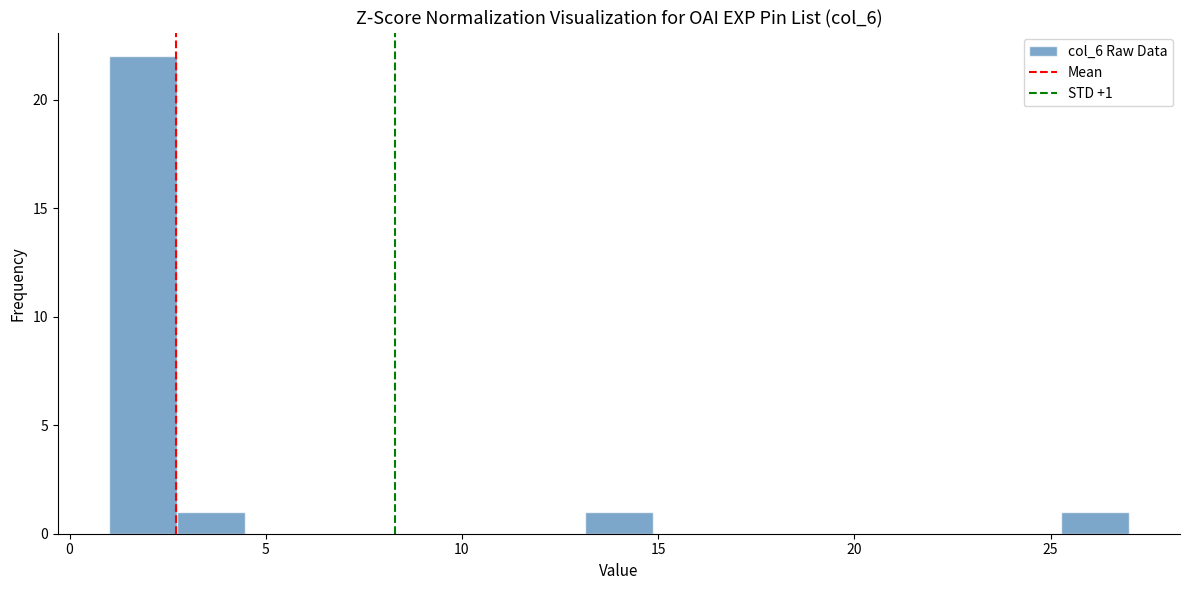

Read against the x-axis, roughly where is the centre of the tallest bar?

2.0